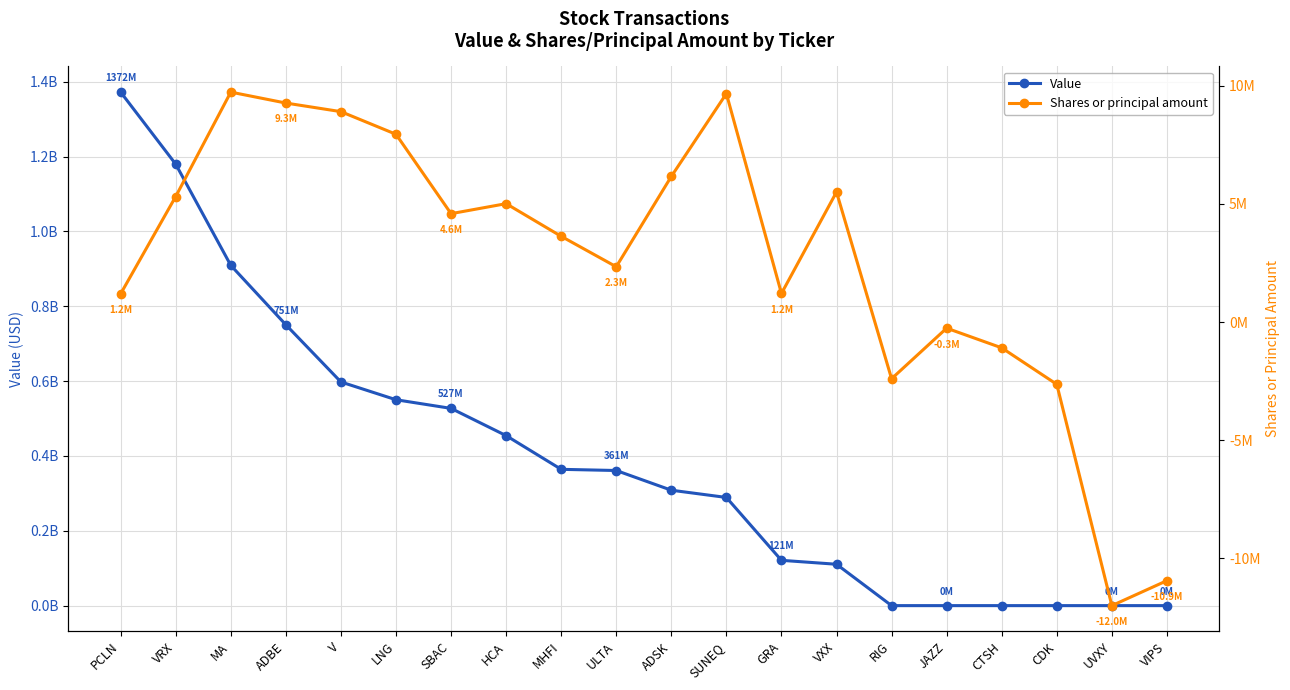

Reading left to right, extract all data points from this chart.

Value: 1372196000	1179648000	909246000	750512000	597671000	550168000	527061000	454257000	364215000	361053000	308409000	289044000	121042000	110550000	0	0	0	0	0	0
Shares or principal amount: 1191794	5310143	9726632	9264439	8900538	7943511	4584339	5007242	3625834	2337670	6158948	9663802	1206801	5500000	-2400000	-260985	-1093374	-2636255	-12000000	-10943918